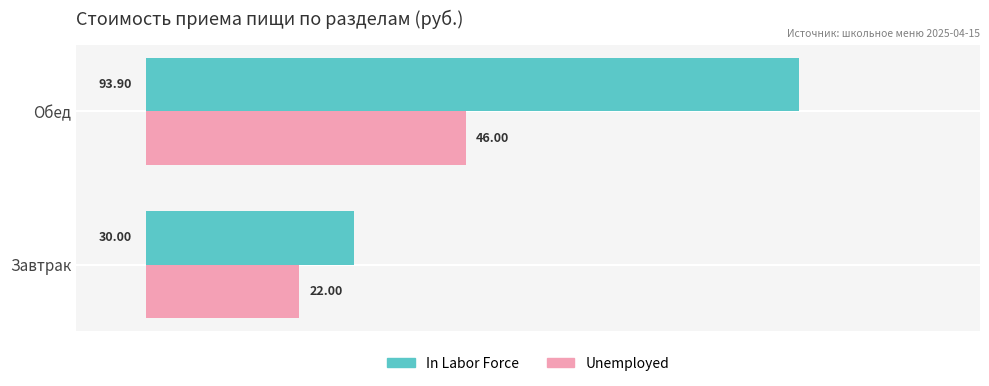

Which series changed the most between Завтрак and Обед?

In Labor Force